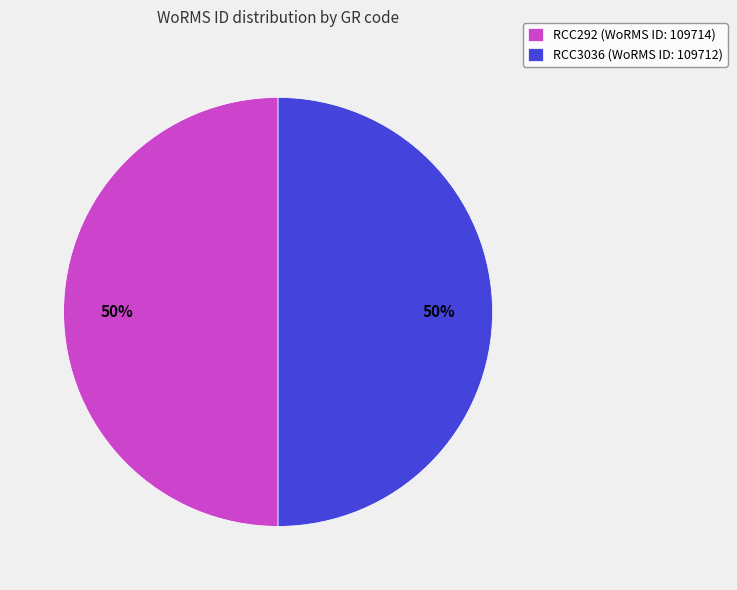

To the nearest percent, what is the average slice percentage?

50%